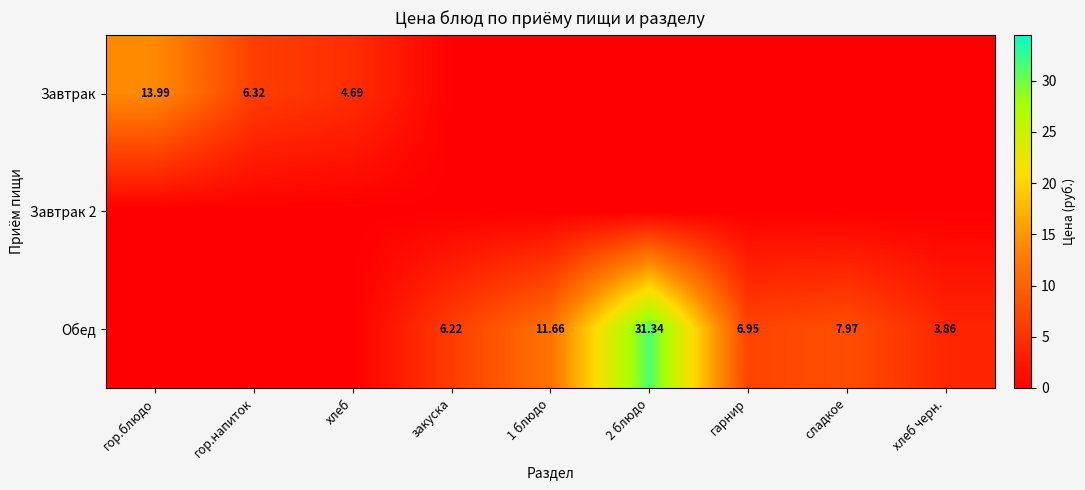

Which label corresponds to the largest value in the chart?

2 блюдо